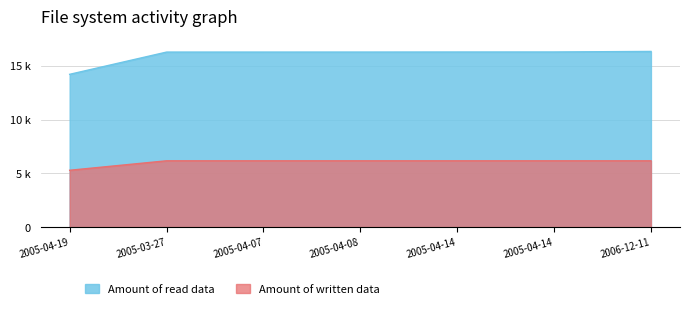

Reading left to right, transcribe all the data shown in this chart.

Amount of read data: 2005-04-19=14201	2005-03-27=16268	2005-04-07=16269	2005-04-08=16270	2005-04-14=16275	2005-04-14=16278	2006-12-11=16329
Amount of written data: 2005-04-19=5283	2005-03-27=6163	2005-04-07=6163	2005-04-08=6163	2005-04-14=6163	2005-04-14=6163	2006-12-11=6163